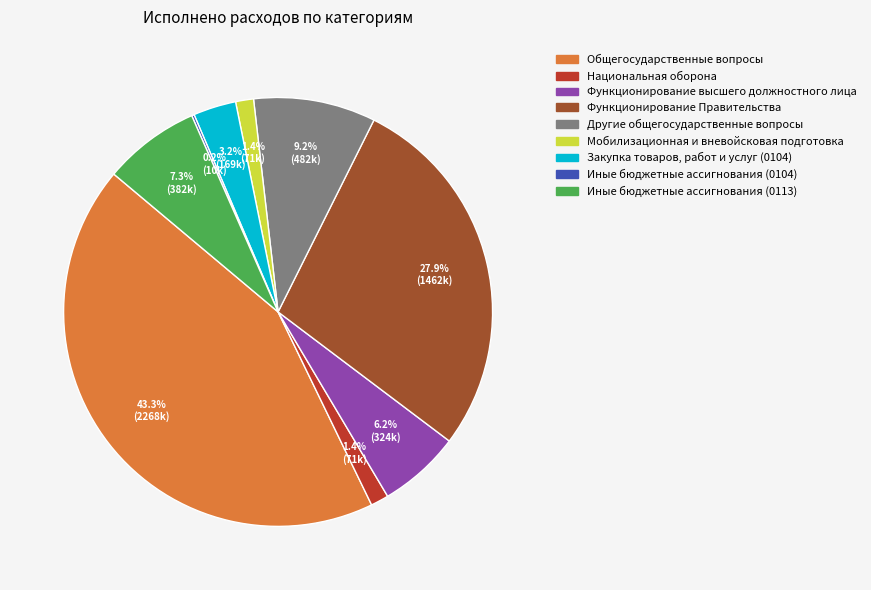

Is there a majority slice in this chart?

No